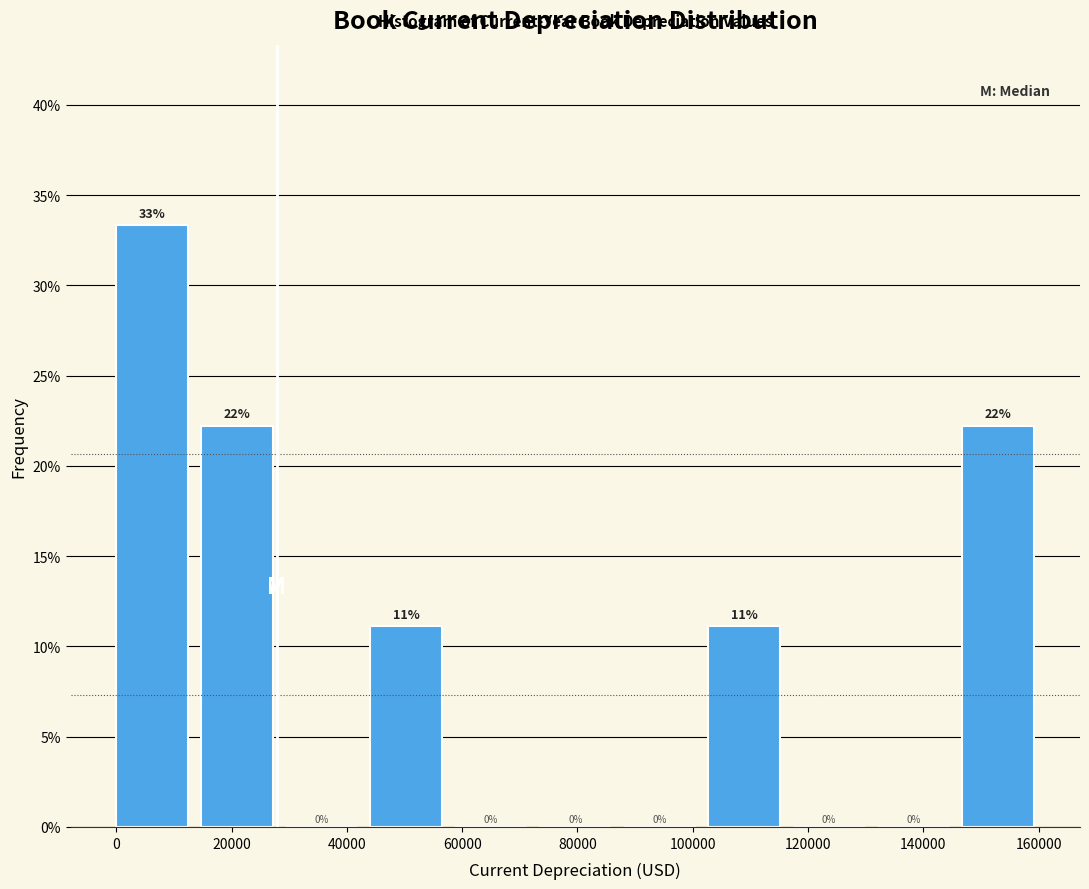

Which range on the x-axis has the tallest bar?

0 to 14000